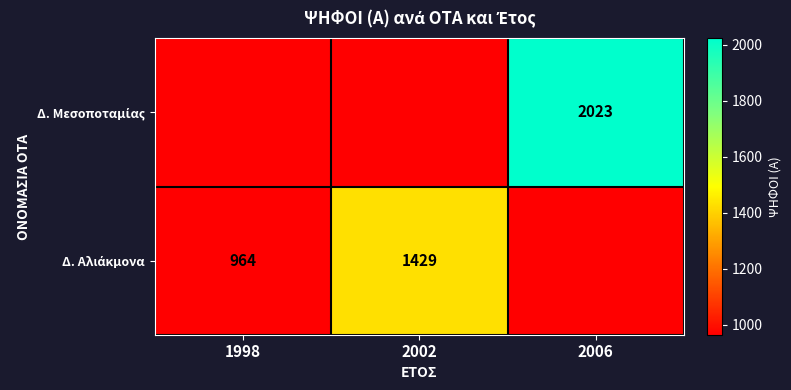

Which category has the highest value across all series?

2006